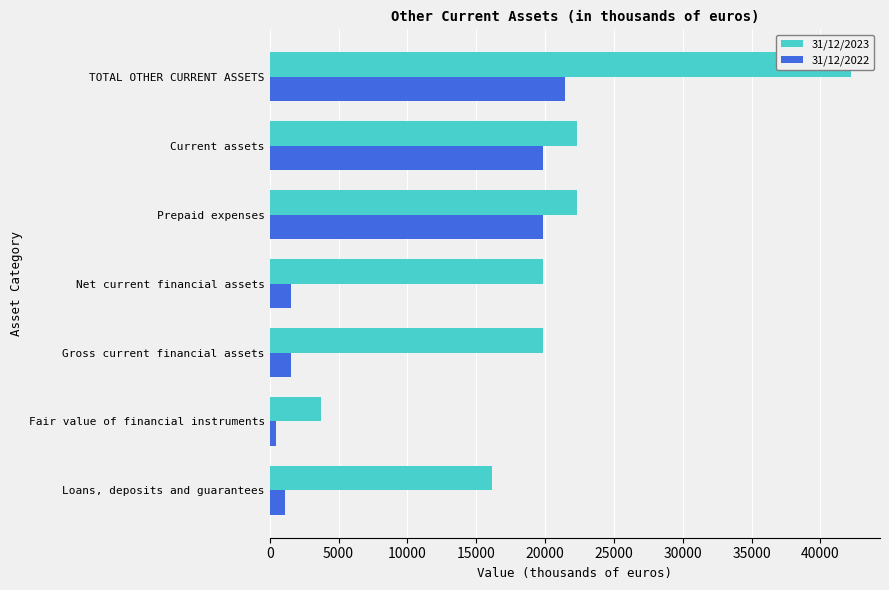

Count the number of data series in this chart.

2